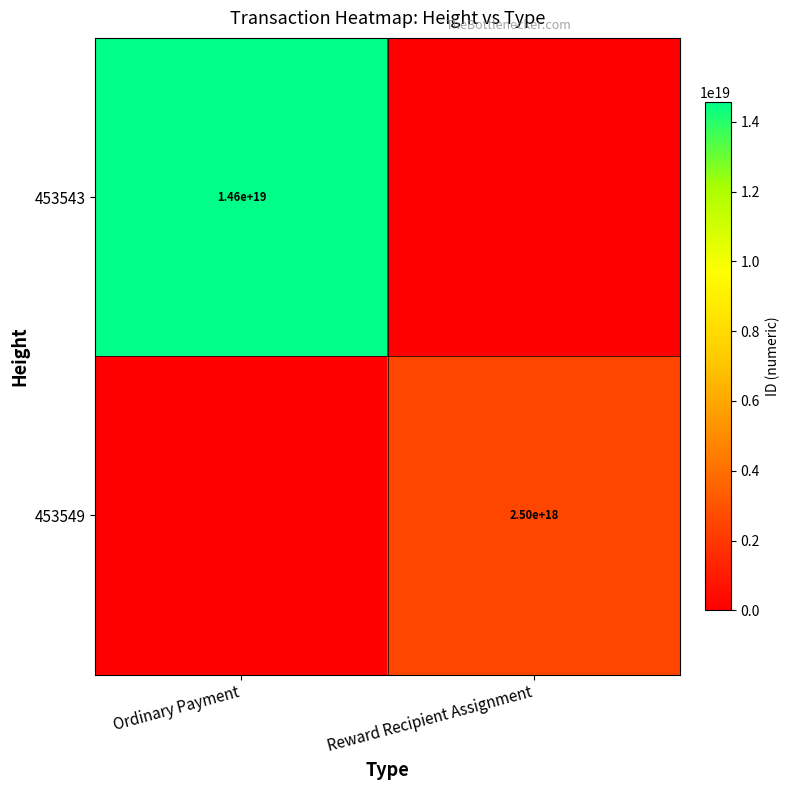

Is the value of 453549 at Reward Recipient Assignment greater than the value of 453543 at Ordinary Payment?

No